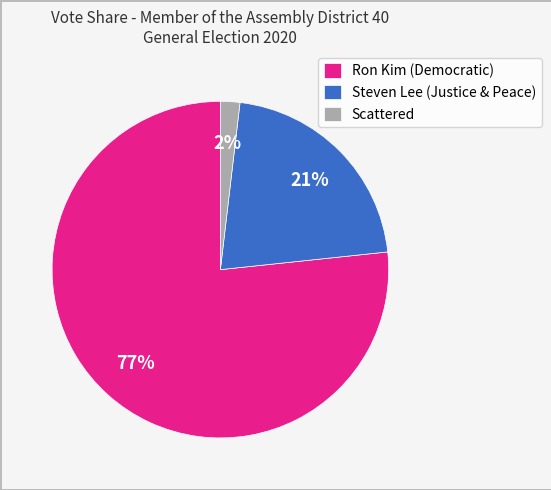

Which category has the biggest portion of the pie?

Ron Kim (Democratic)